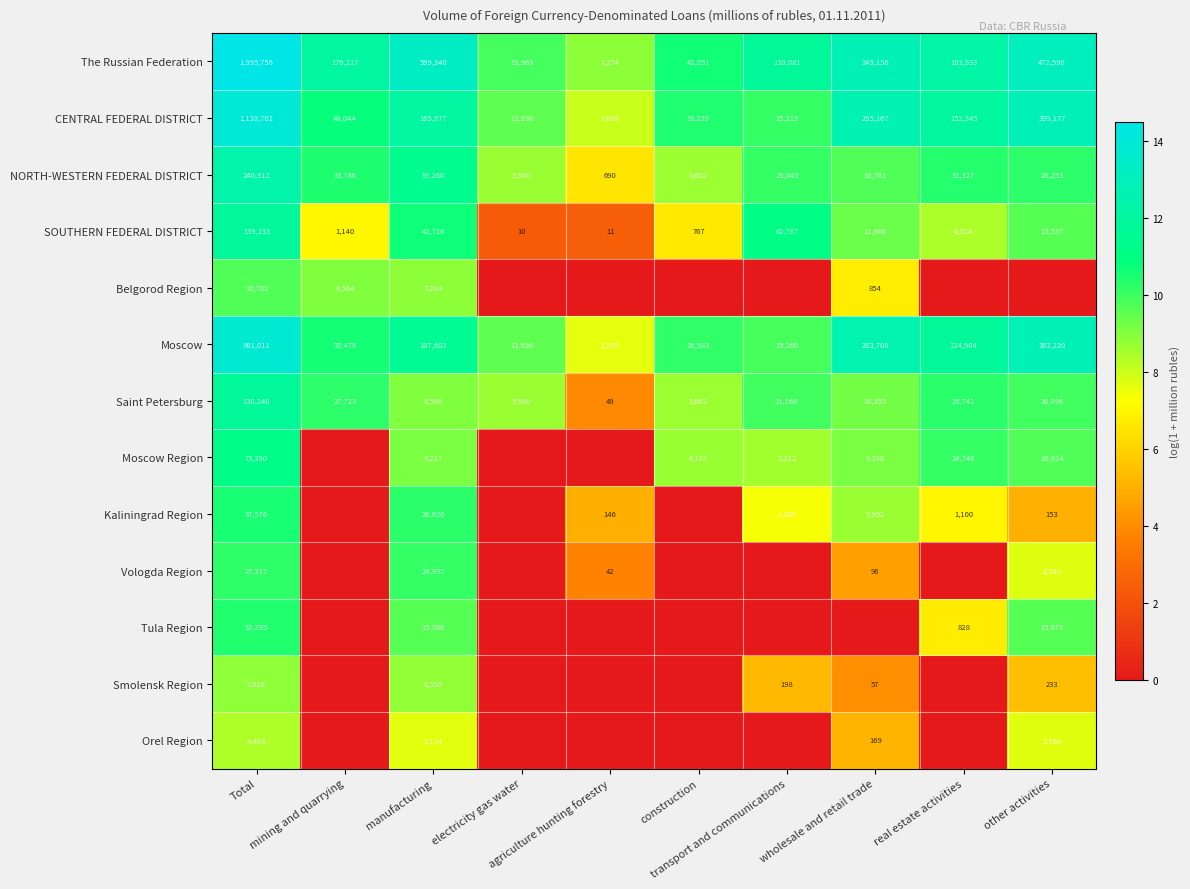

At how many categories does at least one series exceed 5?

10